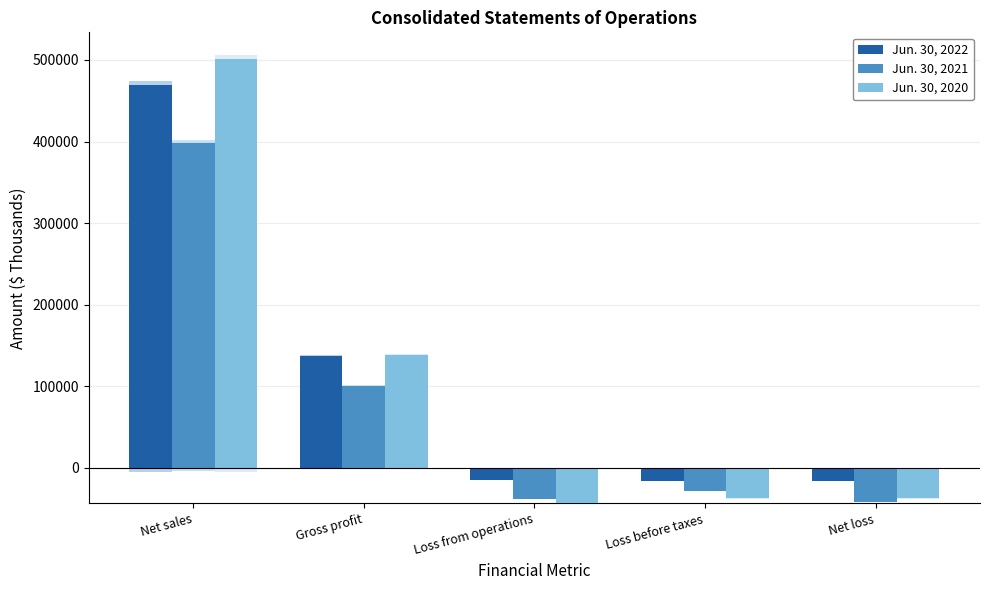

What is the minimum value for Jun. 30, 2022?

-15962